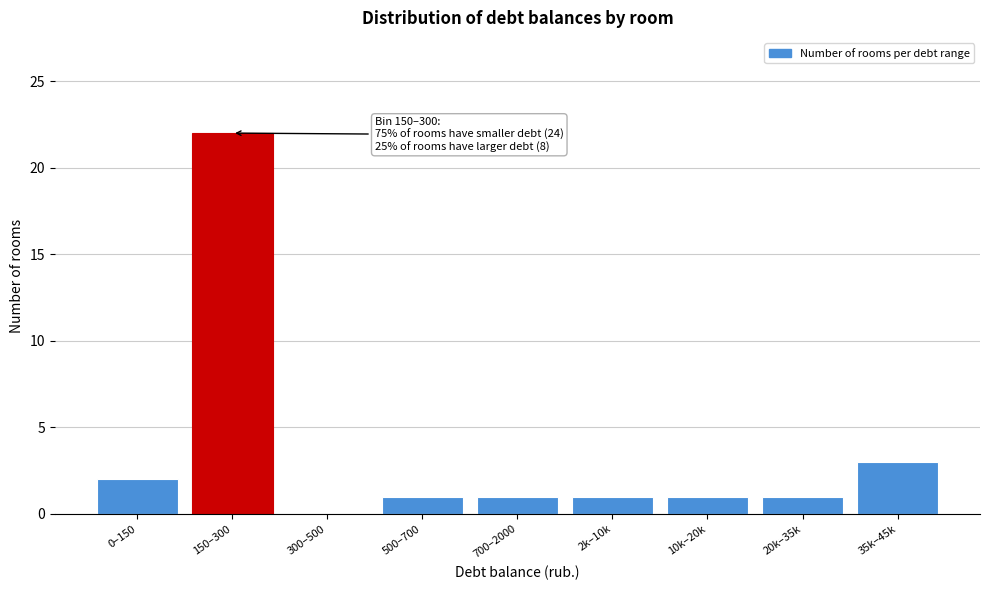

Reading left to right, transcribe all the data shown in this chart.

0–150=2	150–300=22	300–500=0	500–700=1	700–2000=1	2k–10k=1	10k–20k=1	20k–35k=1	35k–45k=3